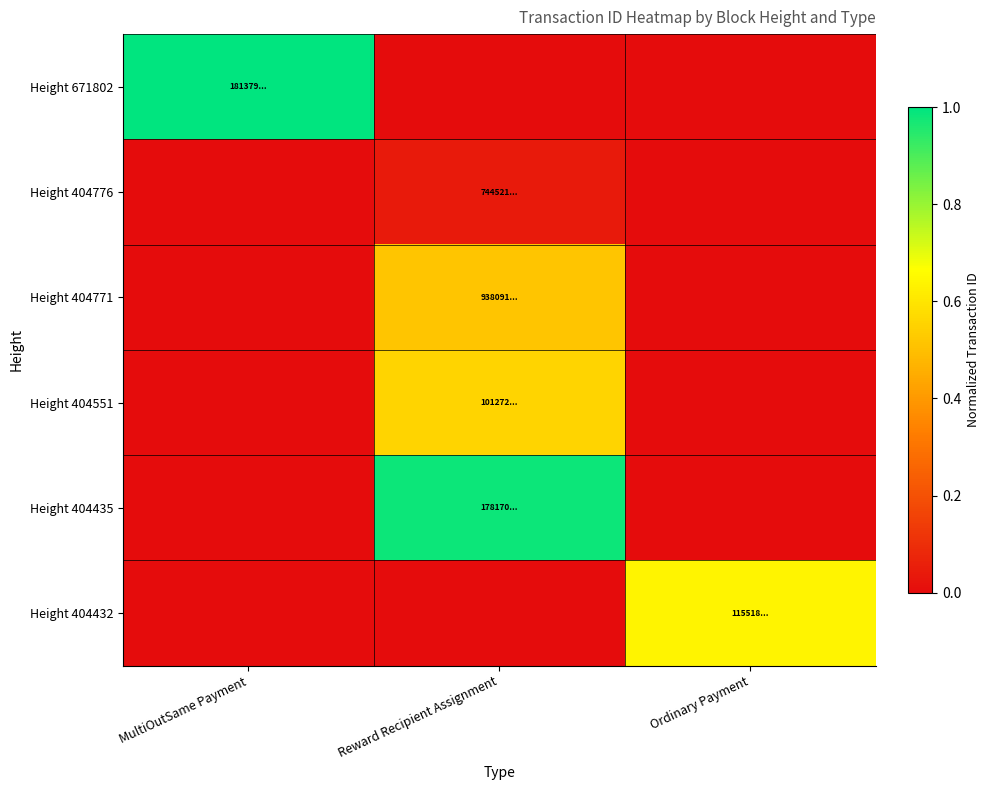

Reading left to right, list all the values displayed in this chart.

Height 671802: MultiOutSame Payment=1.0	Reward Recipient Assignment=0.0	Ordinary Payment=0.0
Height 404776: MultiOutSame Payment=0.0	Reward Recipient Assignment=0.0	Ordinary Payment=0.0
Height 404771: MultiOutSame Payment=0.0	Reward Recipient Assignment=0.5	Ordinary Payment=0.0
Height 404551: MultiOutSame Payment=0.0	Reward Recipient Assignment=0.6	Ordinary Payment=0.0
Height 404435: MultiOutSame Payment=0.0	Reward Recipient Assignment=1.0	Ordinary Payment=0.0
Height 404432: MultiOutSame Payment=0.0	Reward Recipient Assignment=0.0	Ordinary Payment=0.6